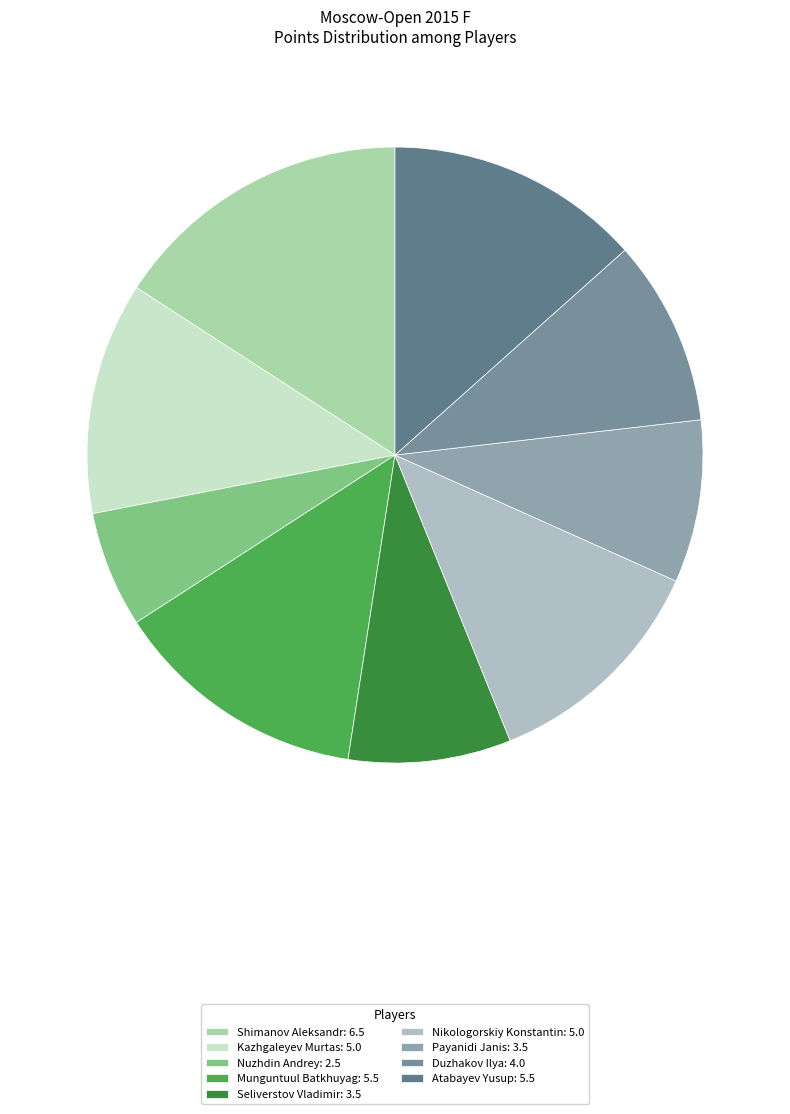

How many segments does this pie chart have?

9